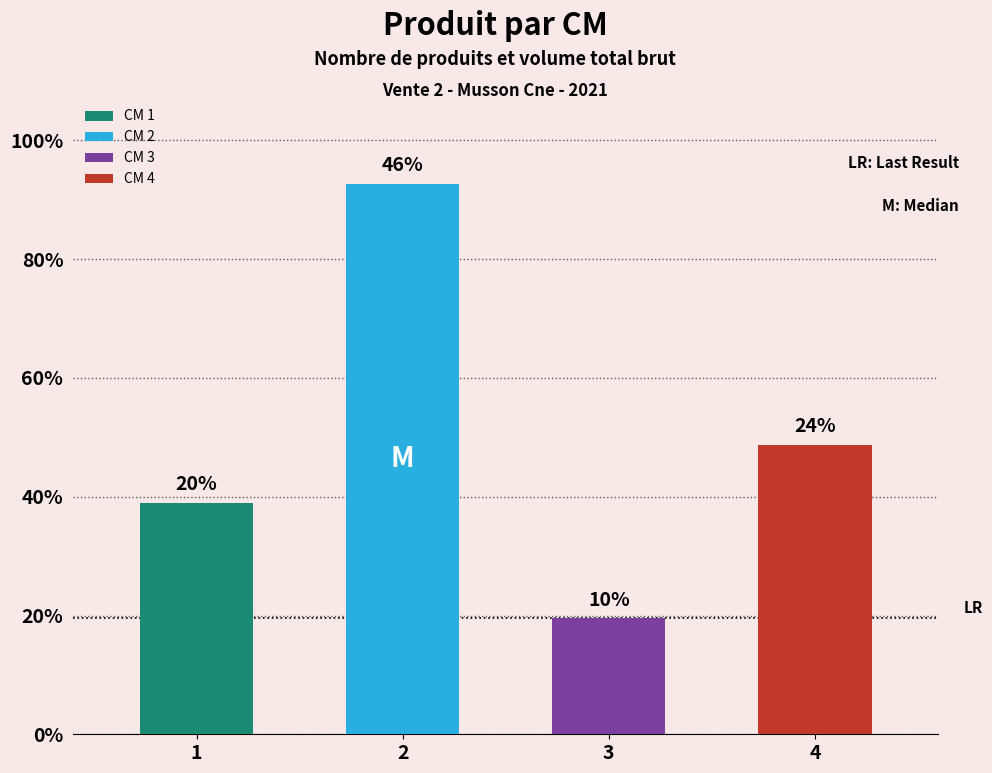

What is the lowest value of the produit_nbre series?

4.0